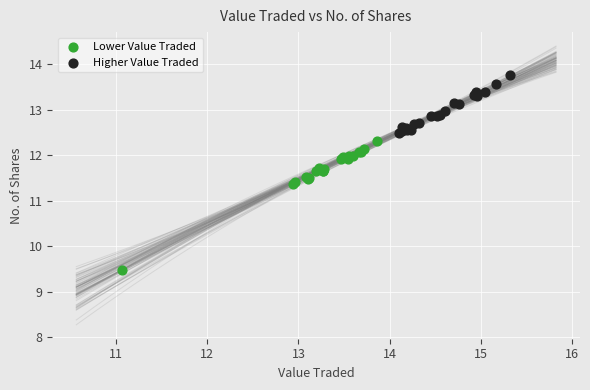

Which series reaches the minimum Y coordinate?

Lower Value Traded